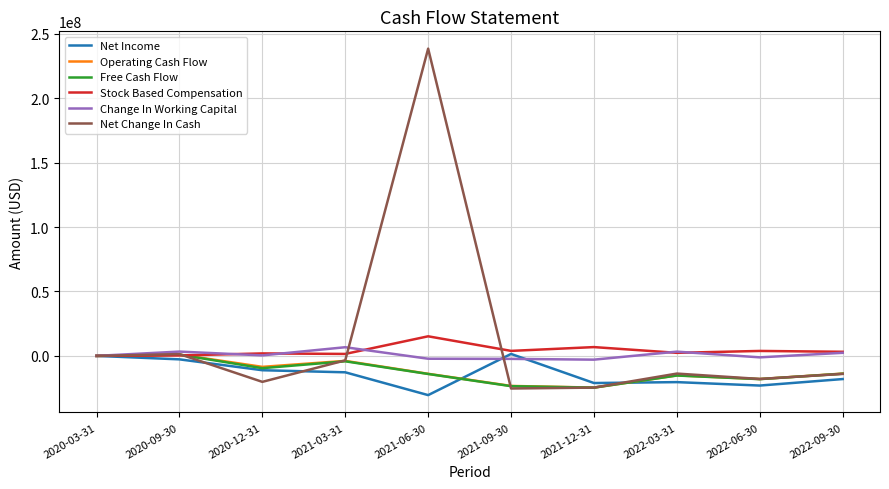

Is the value of Free Cash Flow at 2021-09-30 greater than the value of Change In Working Capital at 2022-03-31?

No